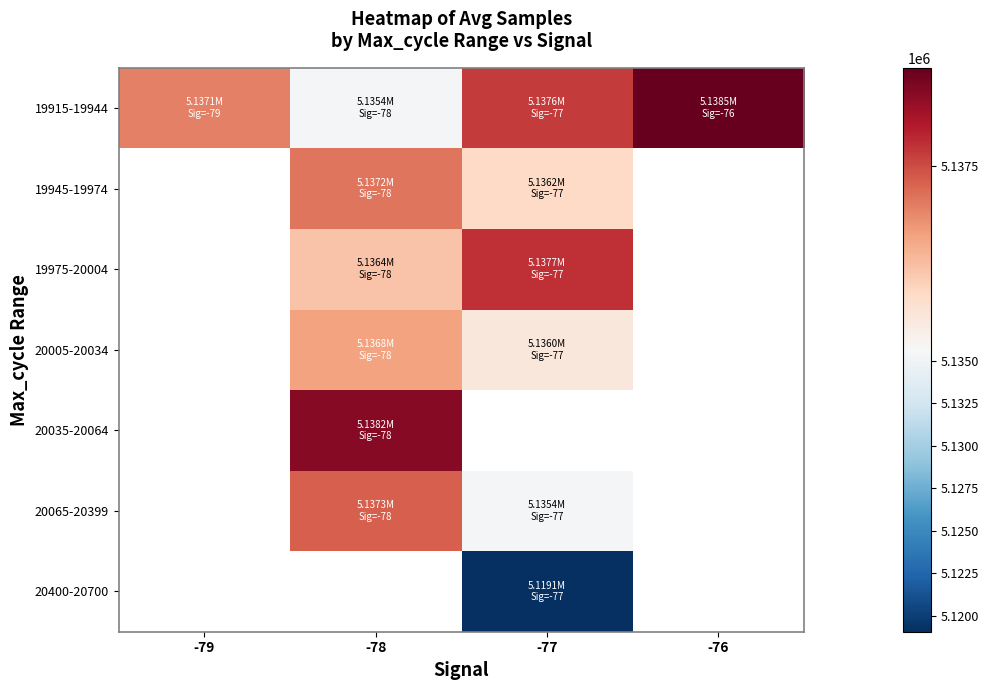

Which series has the largest range (max minus min)?

19915-19944